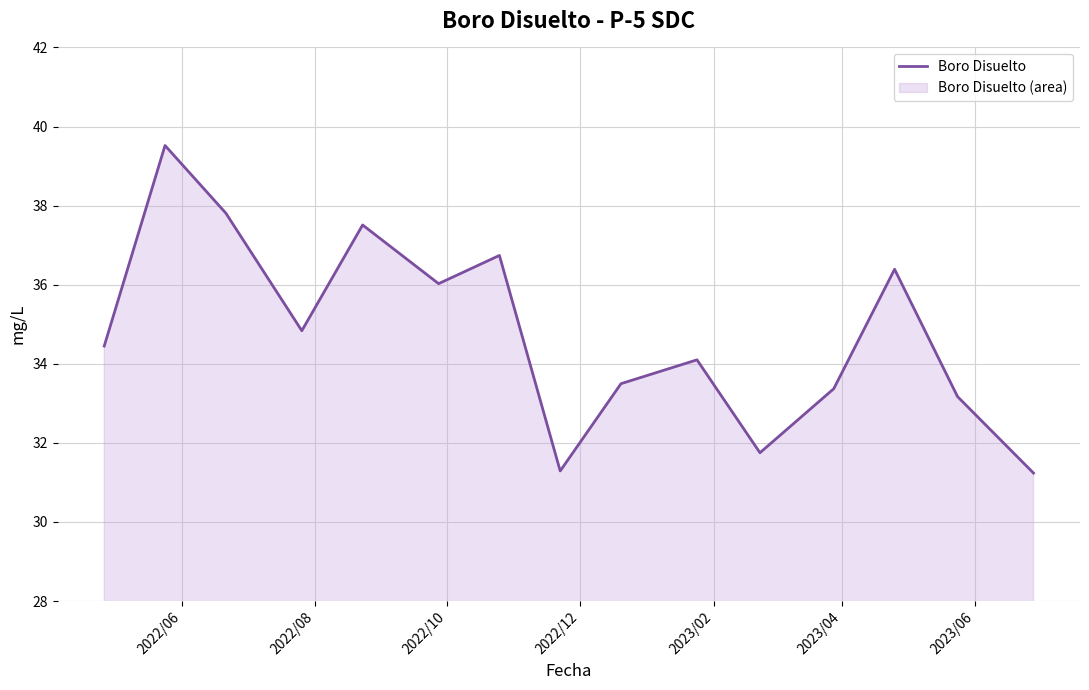

Reading left to right, extract all data points from this chart.

34.5	39.5	37.8	34.8	37.5	36.0	36.7	31.3	33.5	34.1	31.8	33.4	36.4	33.2	31.2